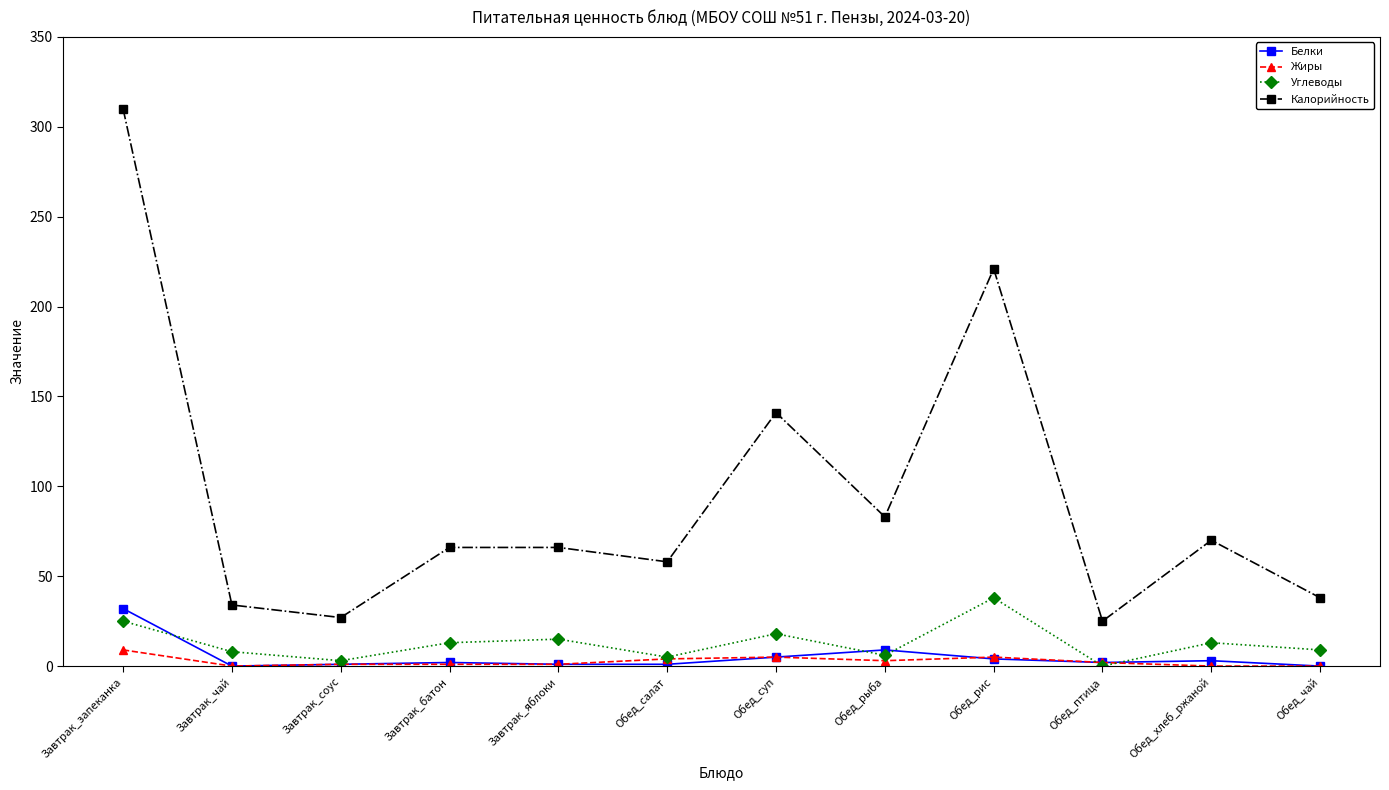

At which label does Углеводы reach its minimum?

Обед_птица